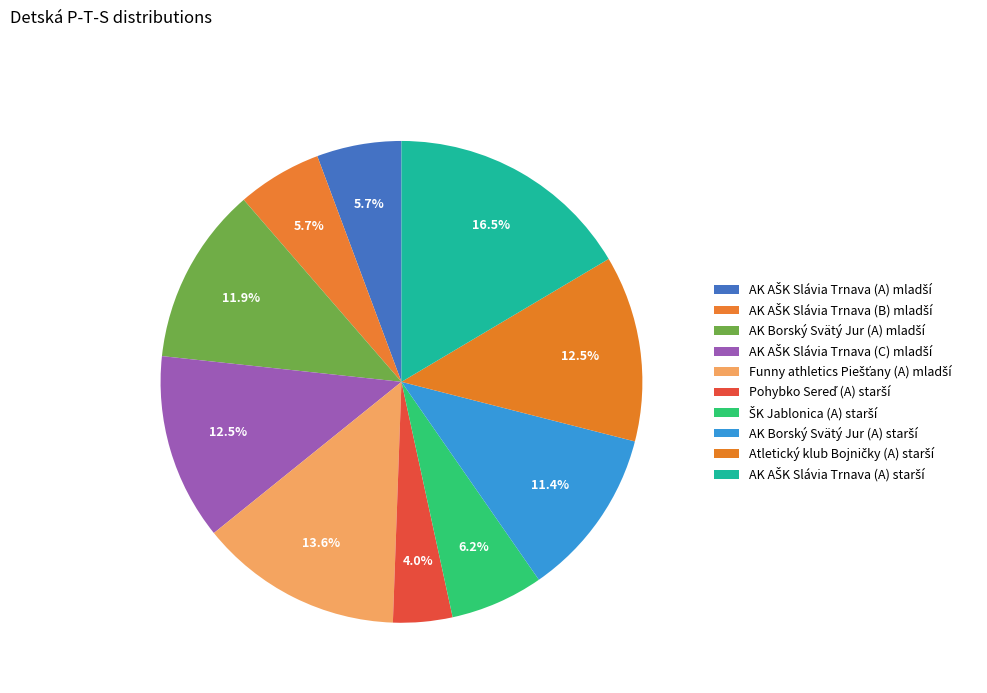

What is the smallest slice in the pie chart?

Pohybko Sereď (A) starší